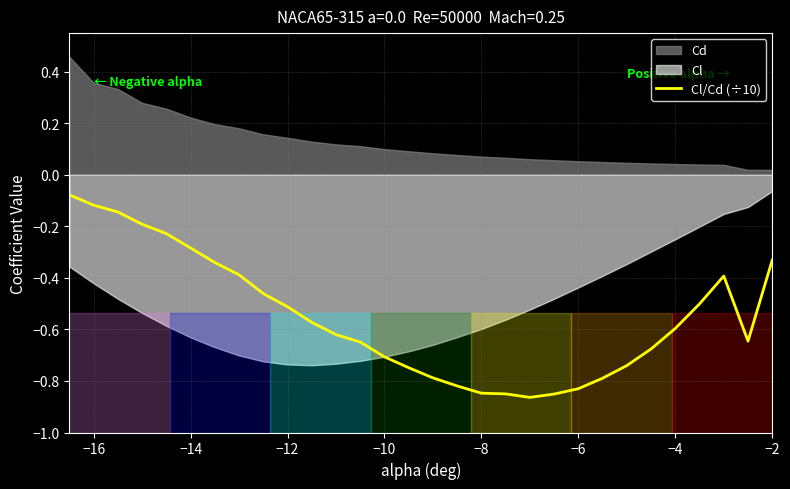

Is it true that Cl/Cd (÷10) equals -0.6 at −4?

True